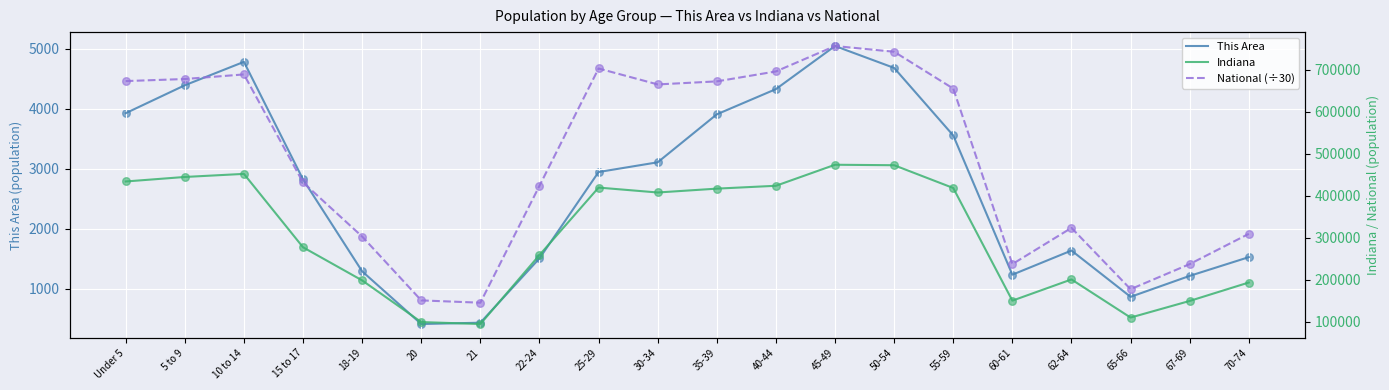

Which series reaches the minimum Y coordinate?

This Area